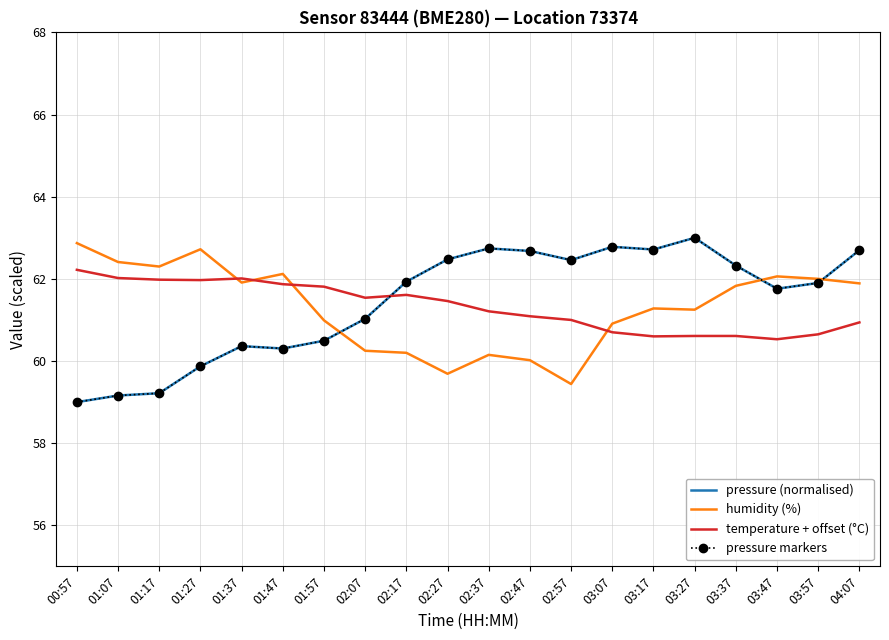

At which label does temperature + offset (°C) first exceed 61?

00:57